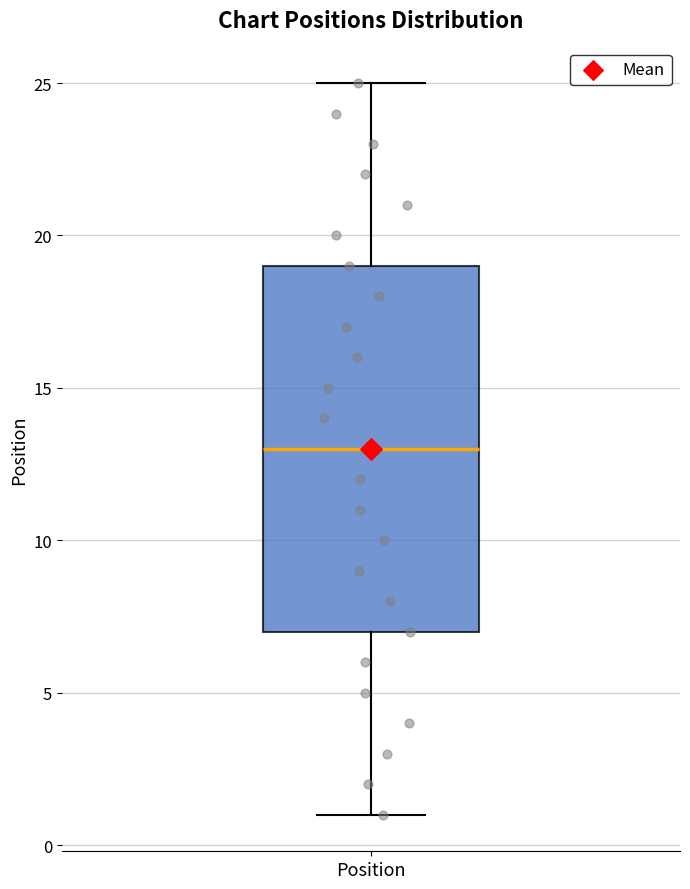

Where does the upper whisker of the box for Position end on the y-axis? The values are not printed on the chart, so give them approximately, as read against the axis.

25